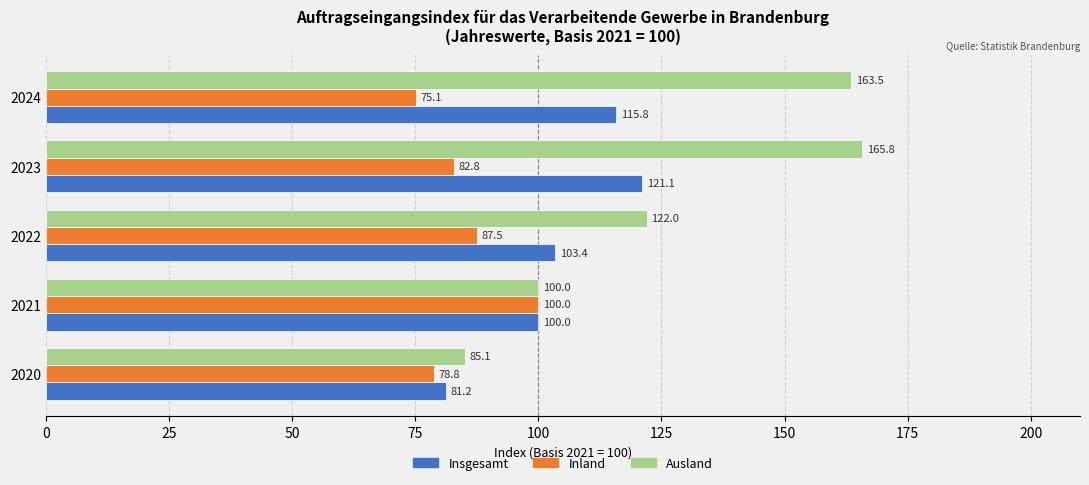

Rank the series by their average value, from highest to lowest.

Ausland, Insgesamt, Inland